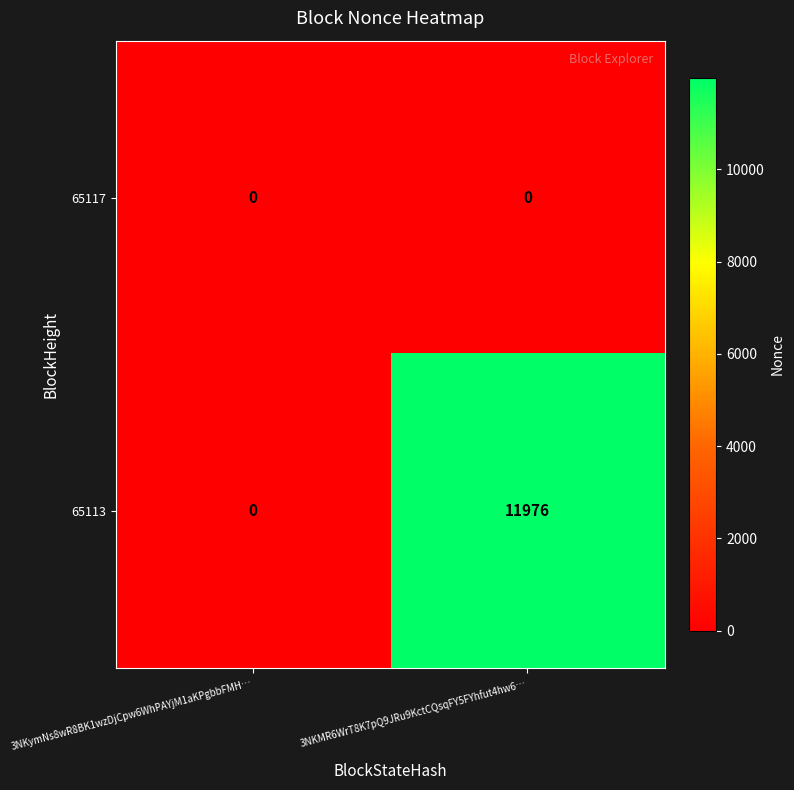

Reading right to left, extract all data points from this chart.

65117: 3NKMR6WrT8K7pQ9JRu9KctCQsqFY5FYhfut4hw6…=0	3NKymNs8wR8BK1wzDjCpw6WhPAYjM1aKPgbbFMH…=0
65113: 3NKMR6WrT8K7pQ9JRu9KctCQsqFY5FYhfut4hw6…=11976	3NKymNs8wR8BK1wzDjCpw6WhPAYjM1aKPgbbFMH…=0